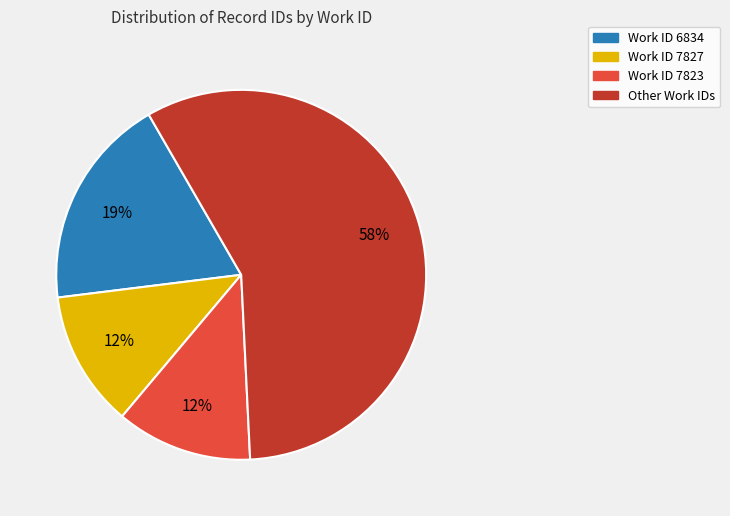

To the nearest percent, what percentage of the pie is Work ID 6834?

19%